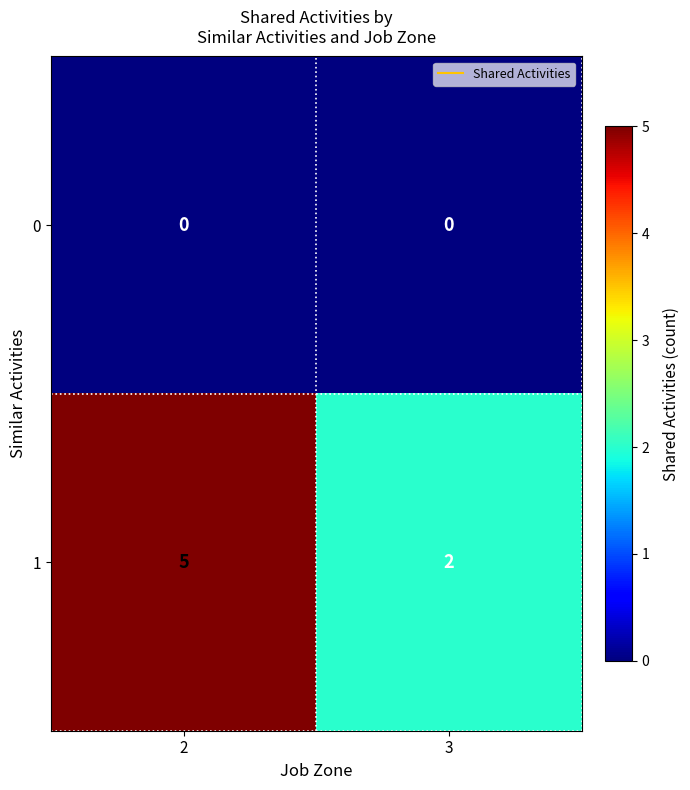

Rank the series at 3 from lowest to highest value.

0, 1